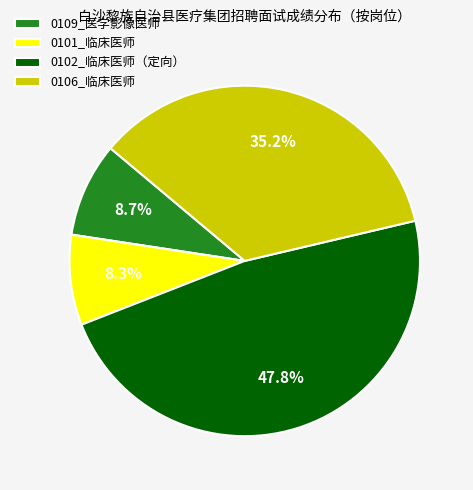

Which slice is the largest?

0102_临床医师（定向）